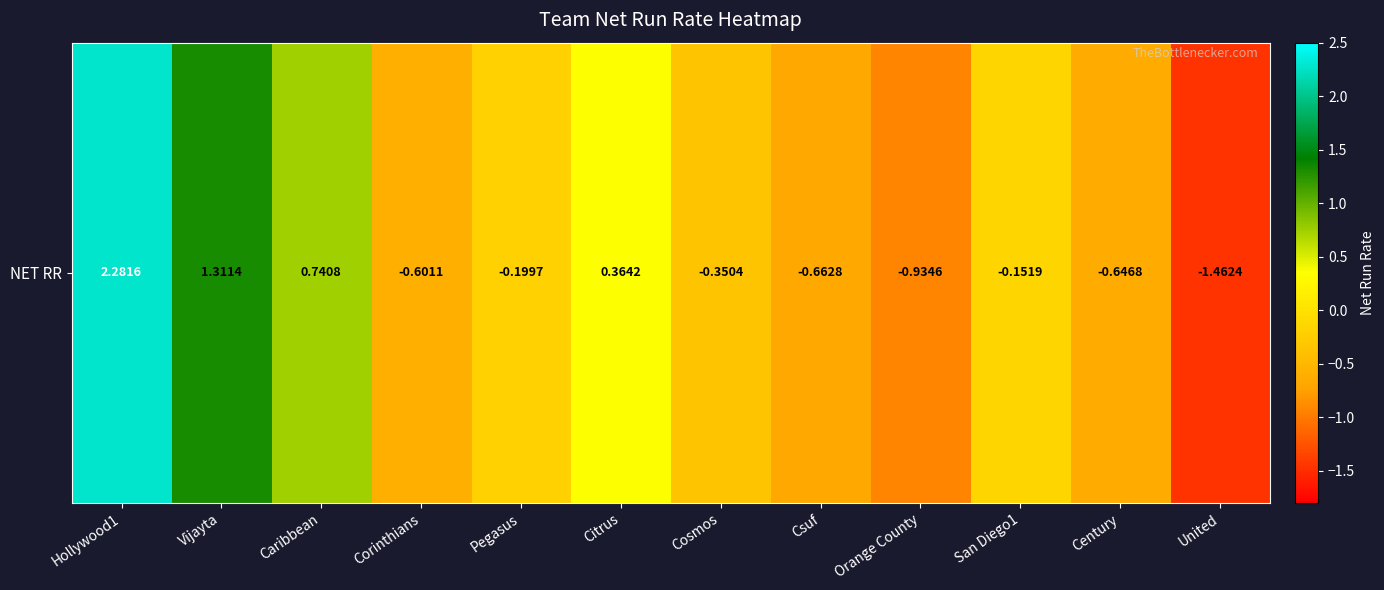

What is the difference between the values at Caribbean and Century?

1.4